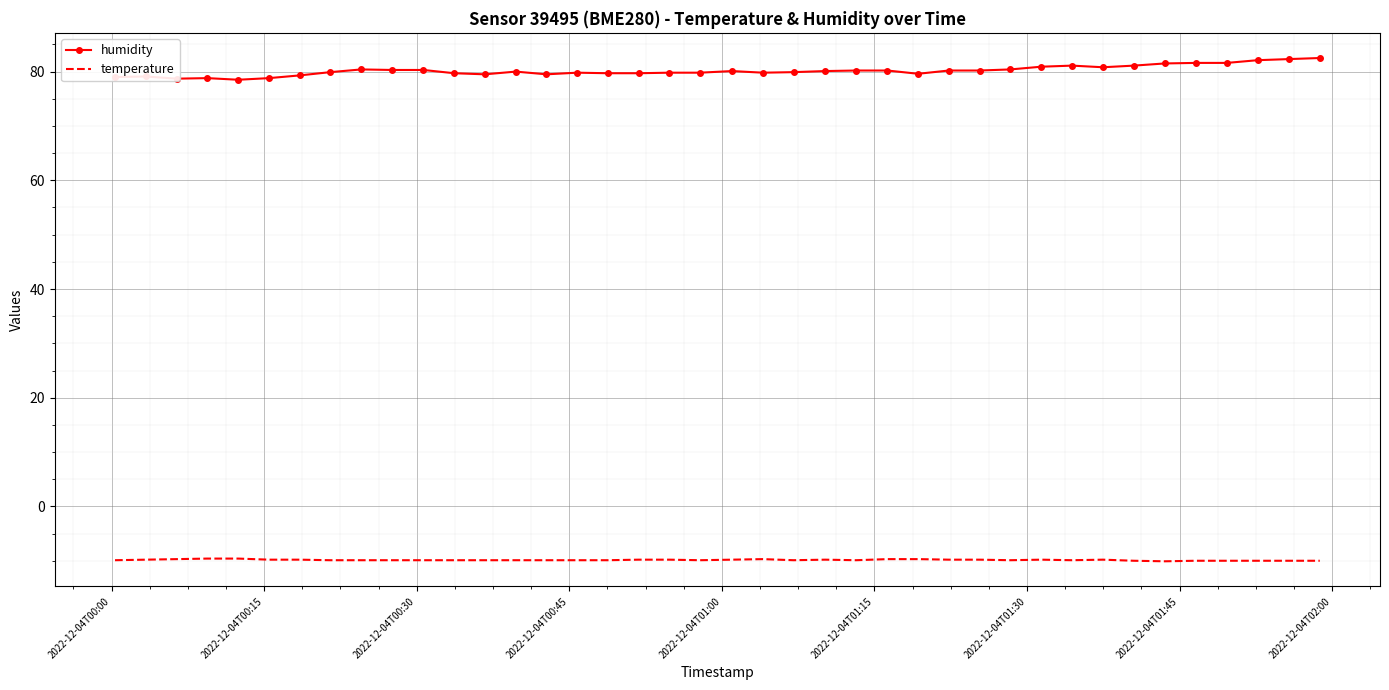

What is the maximum value shown in the chart?

82.5